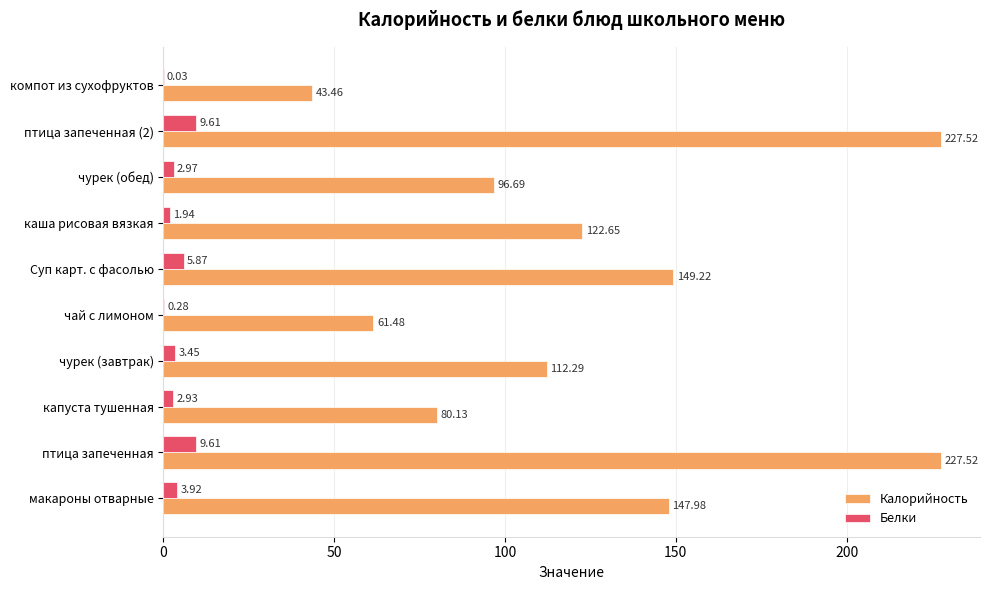

Which series has the largest total across all categories?

Калорийность